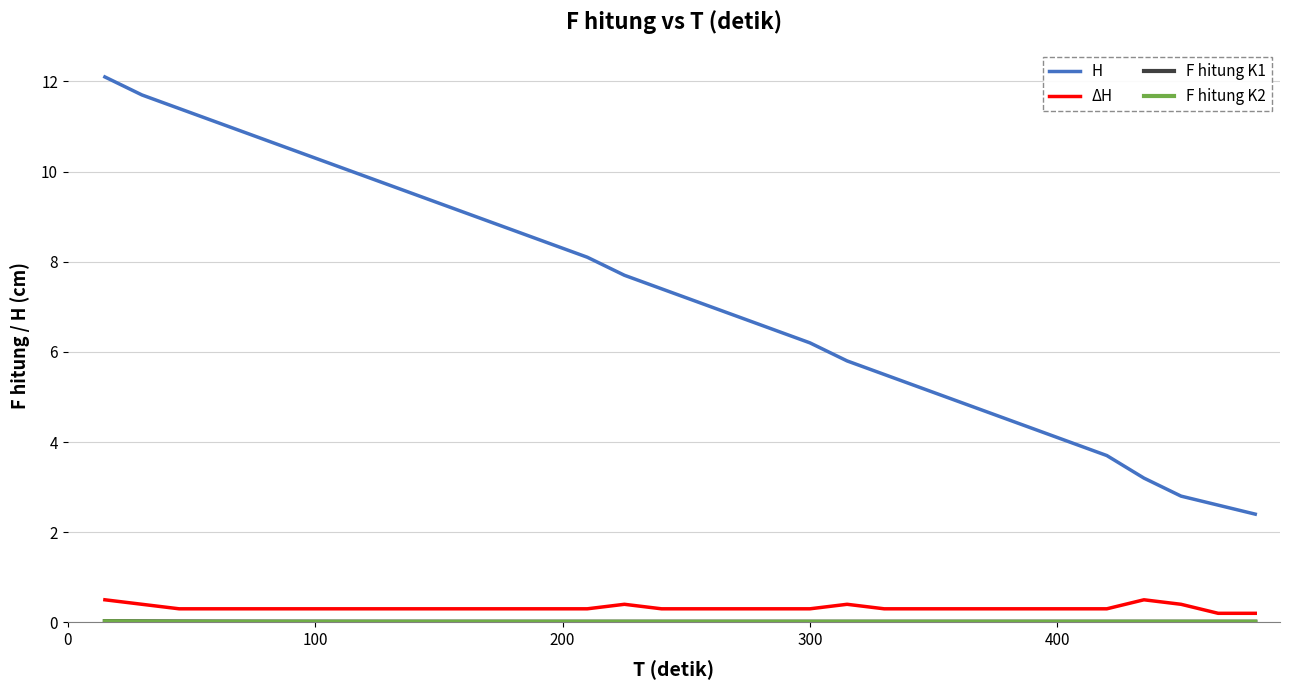

Which series has the widest spread of values?

H